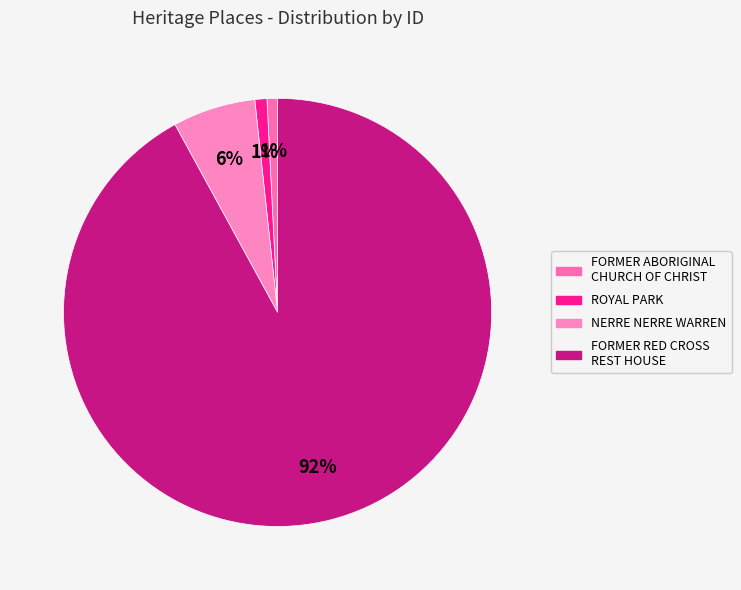

Does any single category account for the majority?

Yes